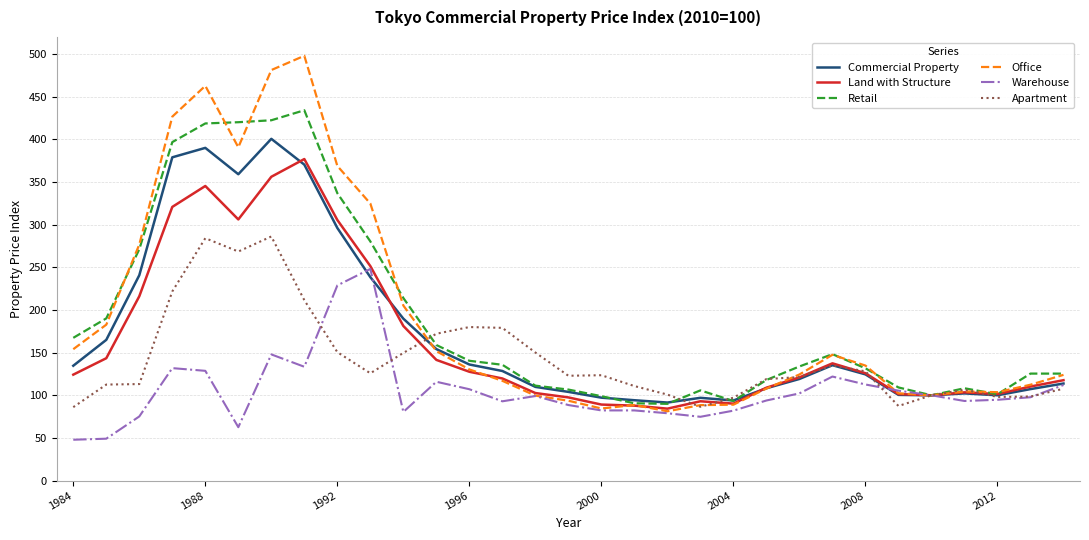

List the series in order of their peak value, lowest first.

Warehouse, Apartment, Land with Structure, Commercial Property, Retail, Office